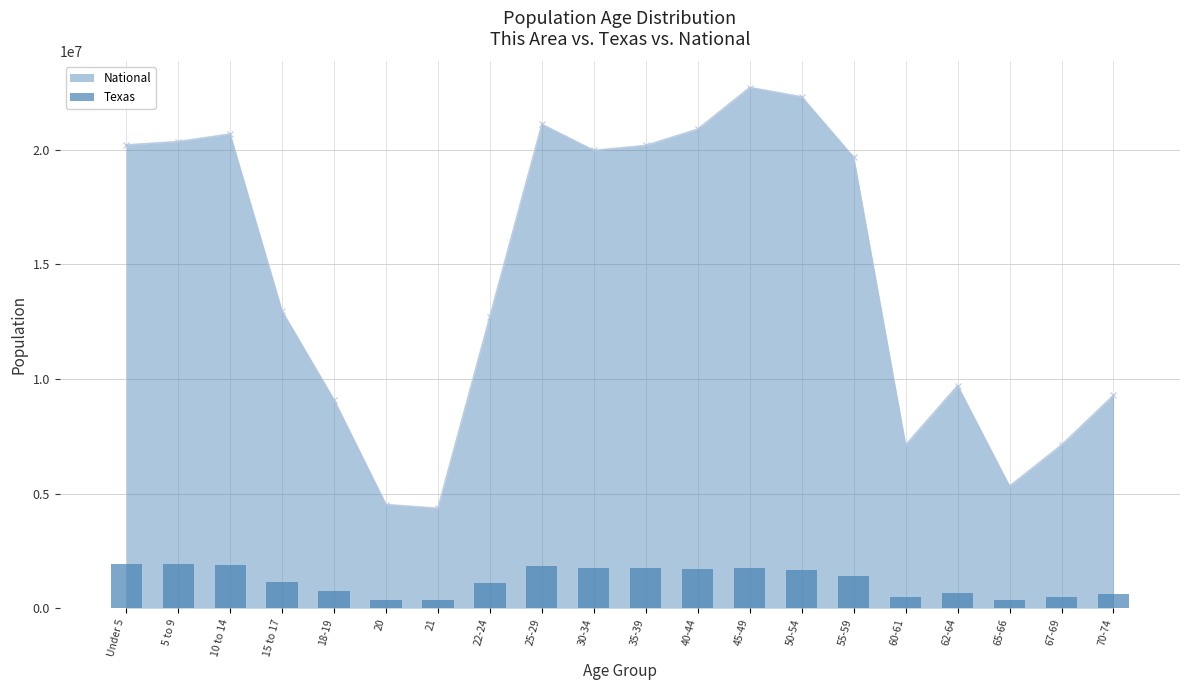

True or false: National has more than 1 points higher than both neighbors.

True